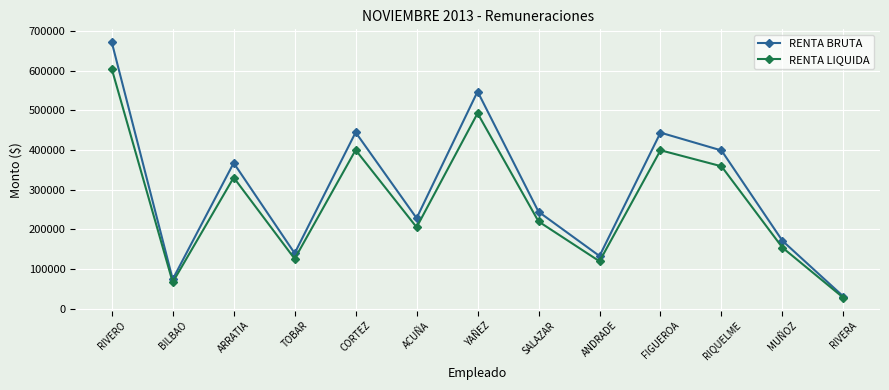

What is the average value of the RENTA BRUTA series?

299710